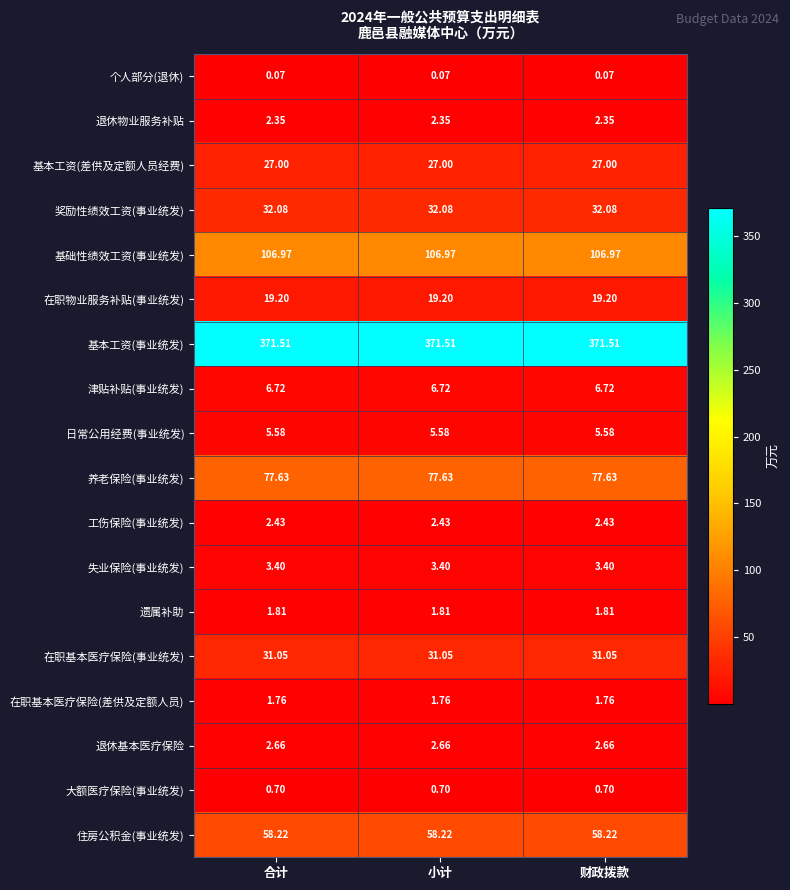

What is the total value across all series at 小计?

751.1